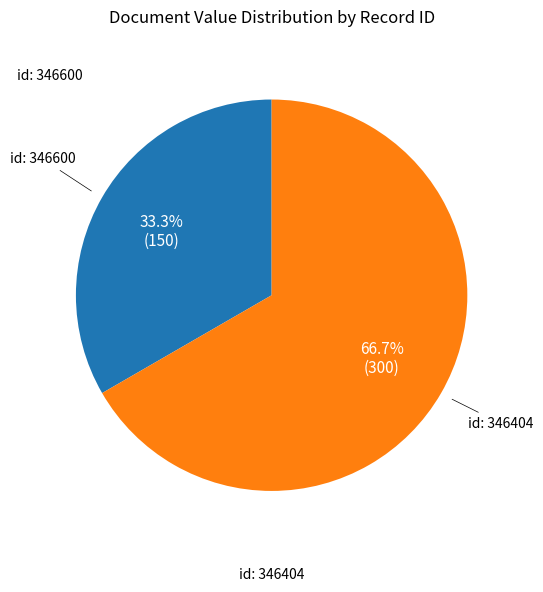

What is the largest slice in the pie chart?

id: 346404